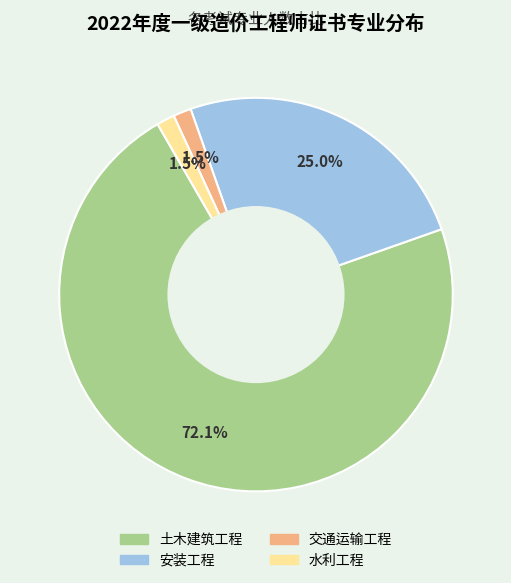

Does any single category account for the majority?

Yes